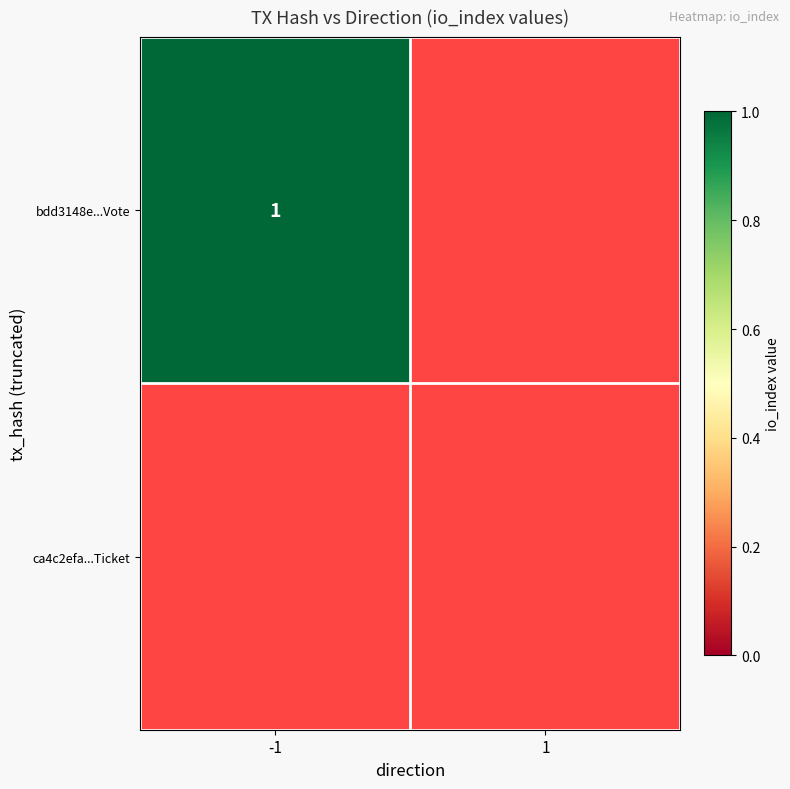

The bdd3148e6aa6280d196b322b3e14223a2c454b9 series shows 1 at io_index. True or false?

True